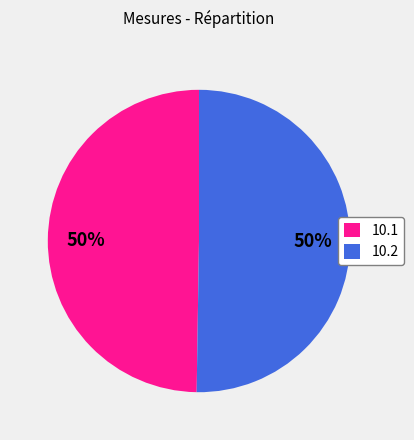

To the nearest percent, what is the average slice percentage?

50%